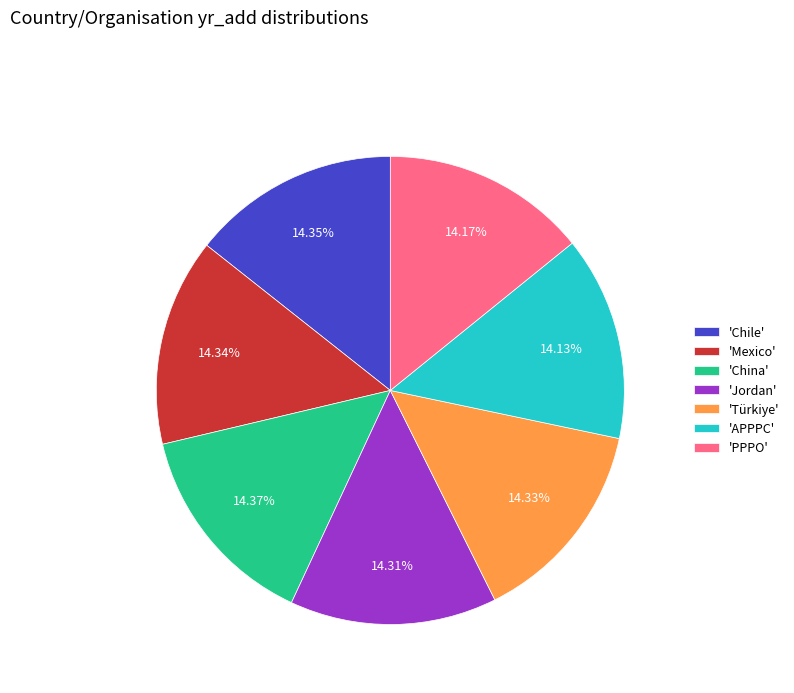

What is the ratio of the value at 'APPPC' to the value at 'China'?

1.0